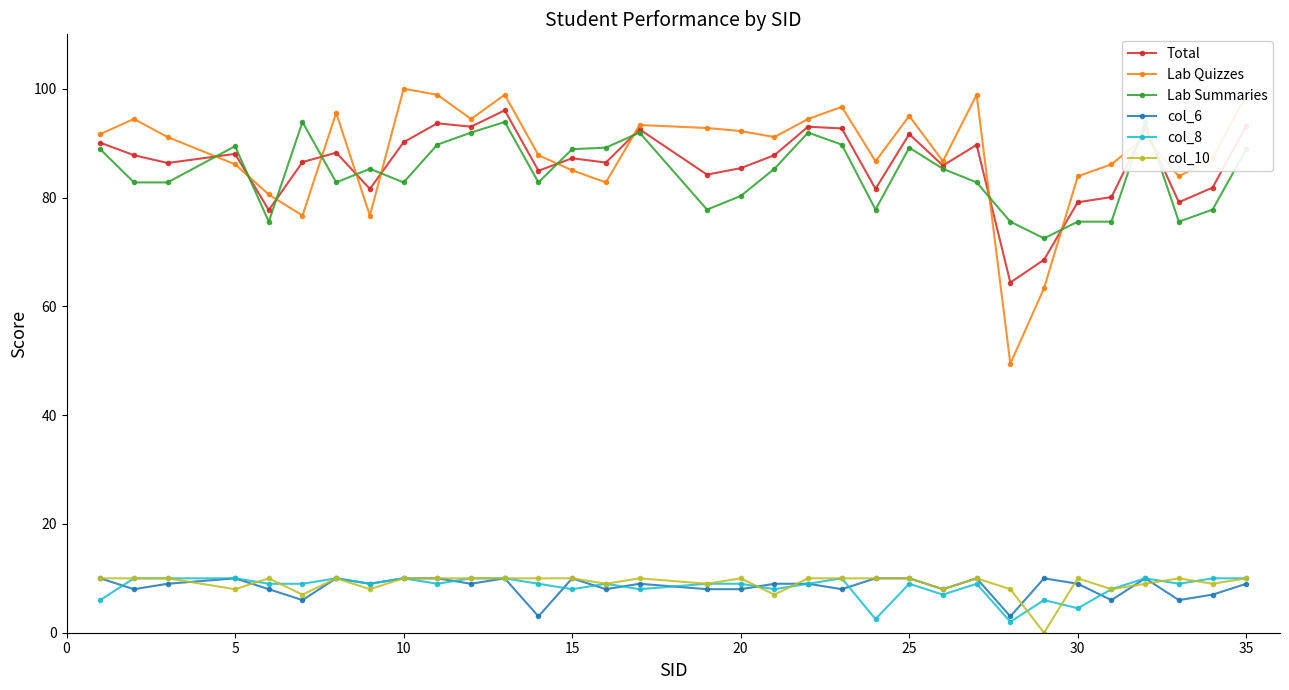

Reading left to right, list all the values displayed in this chart.

Total: 90.1	87.8	86.3	88.0	77.7	86.5	88.2	81.6	90.2	93.7	93.0	96.0	84.9	87.2	86.4	92.5	84.2	85.4	87.8	93.0	92.7	81.6	91.7	85.9	89.7	64.4	68.6	79.1	80.1	92.7	79.1	81.8	93.2
Lab Quizzes: 91.7	94.4	91.1	86.1	80.6	76.7	95.6	76.7	100.0	98.9	94.4	98.9	87.8	85.0	82.8	93.3	92.8	92.2	91.1	94.4	96.7	86.7	95.0	86.7	98.9	49.4	63.3	83.9	86.1	91.1	83.9	87.2	98.9
Lab Summaries: 88.9	82.8	82.8	89.4	75.6	93.9	82.8	85.3	82.8	89.7	91.9	93.9	82.8	88.9	89.2	91.9	77.8	80.3	85.3	91.9	89.7	77.8	89.2	85.3	82.8	75.6	72.5	75.6	75.6	93.9	75.6	77.8	88.9
col_6: 10.0	8.0	9.0	10.0	8.0	6.0	10.0	9.0	10.0	10.0	9.0	10.0	3.0	10.0	8.0	9.0	8.0	8.0	9.0	9.0	8.0	10.0	10.0	8.0	10.0	3.0	10.0	9.0	6.0	10.0	6.0	7.0	9.0
col_8: 6.0	10.0	10.0	10.0	9.0	9.0	10.0	9.0	10.0	9.0	10.0	10.0	9.0	8.0	9.0	8.0	9.0	9.0	8.0	9.0	10.0	2.5	9.0	7.0	9.0	2.0	6.0	4.5	8.0	10.0	9.0	10.0	10.0
col_10: 10.0	10.0	10.0	8.0	10.0	7.0	10.0	8.0	10.0	10.0	10.0	10.0	10.0	10.0	9.0	10.0	9.0	10.0	7.0	10.0	10.0	10.0	10.0	8.0	10.0	8.0	0.0	10.0	8.0	9.0	10.0	9.0	10.0